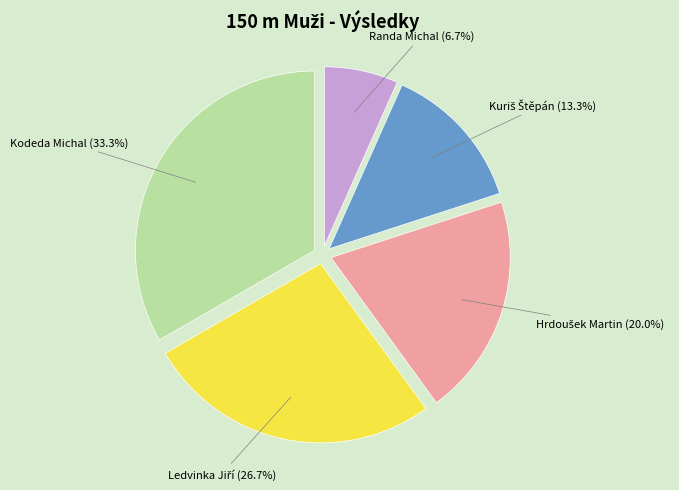

To the nearest percent, what is the difference between the largest and smallest slice percentages?

27%